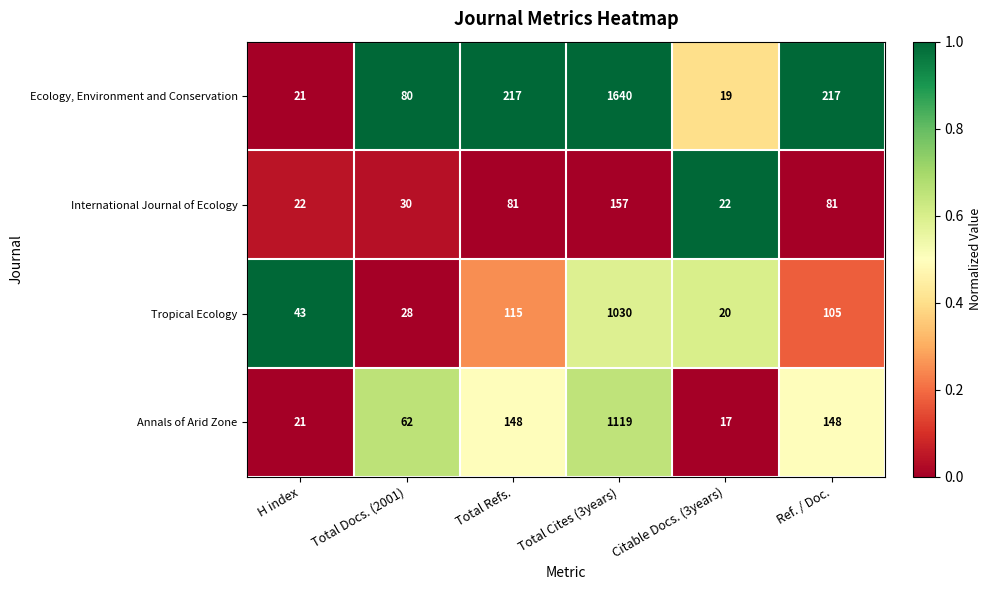

Which series has the largest total across all categories?

Ecology, Environment and Conservation